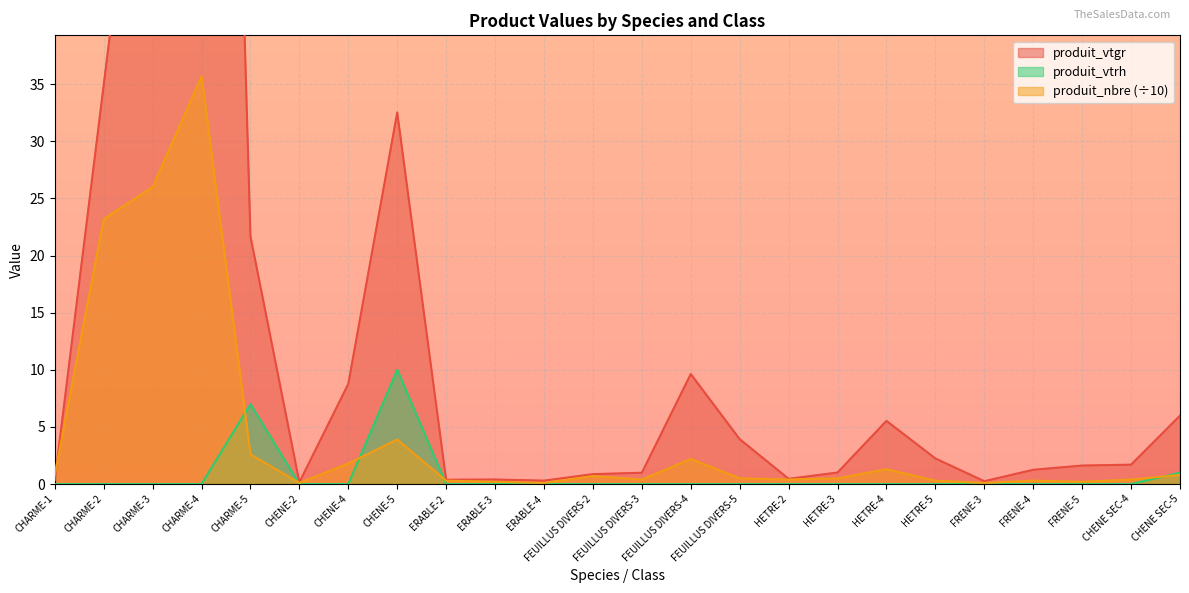

Where is produit_nbre nearest to the value 17?

CHARME-2